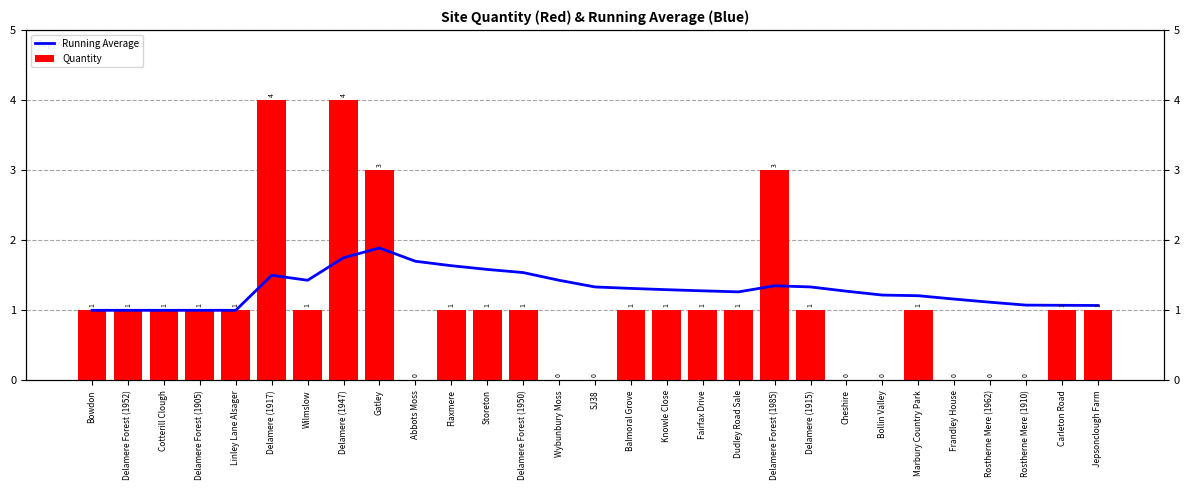

The Running Average series shows 1.4 at Delamere Forest (1985). True or false?

True